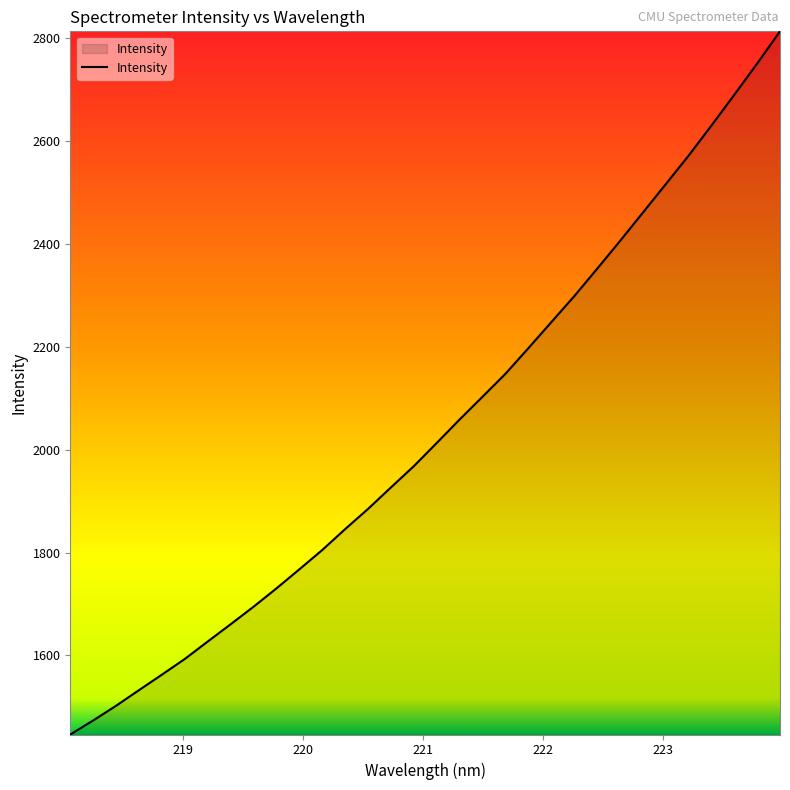

What is the minimum value shown in the chart?

1446.3